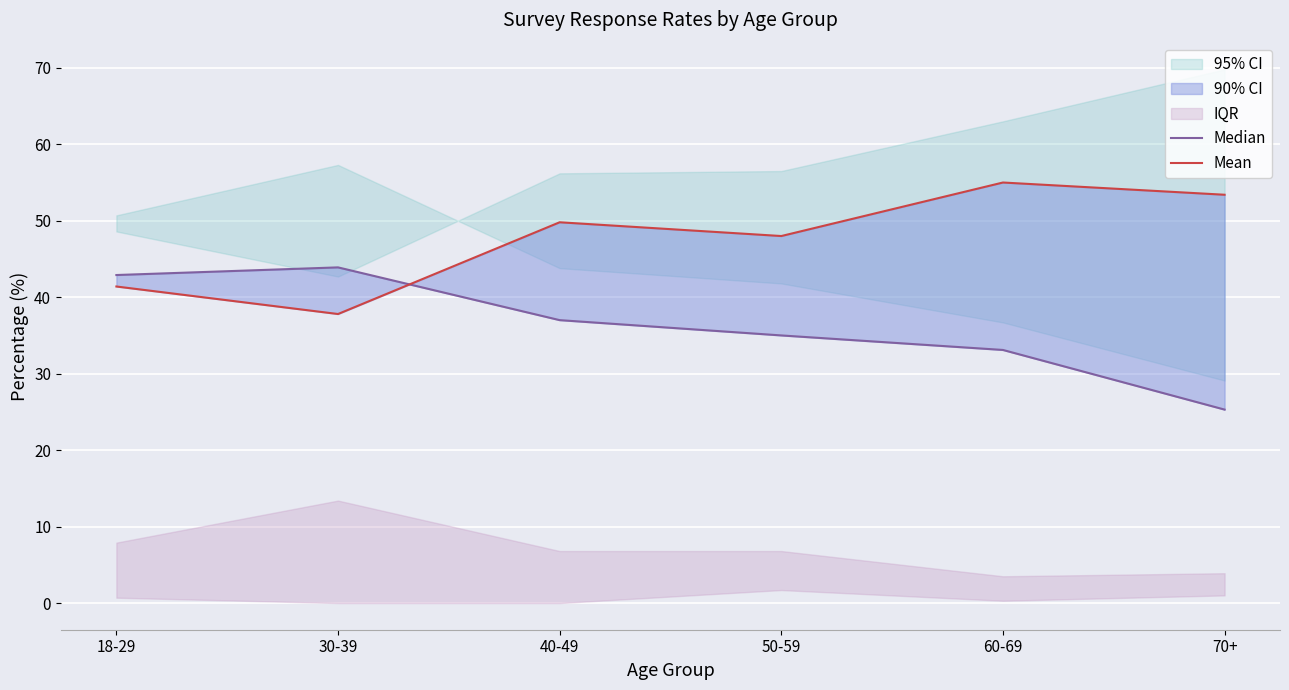

Where is Median nearest to the value 34?

60-69